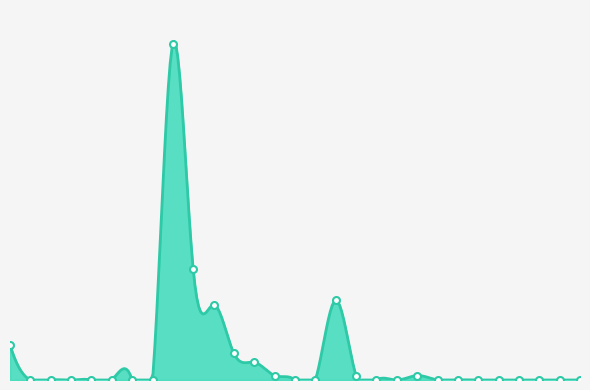

Rank the categories by value from highest to lowest.

2020-02-09, 2020-02-10, 2020-02-17, 2020-02-11, 2020-02-01, 2020-02-12, 2020-02-13, 2020-02-14, 2020-02-18, 2020-02-21, 2020-02-02, 2020-02-03, 2020-02-04, 2020-02-05, 2020-02-06, 2020-02-07, 2020-02-08, 2020-02-15, 2020-02-16, 2020-02-19, 2020-02-20, 2020-02-22, 2020-02-23, 2020-02-24, 2020-02-25, 2020-02-26, 2020-02-27, 2020-02-28, 2020-02-29